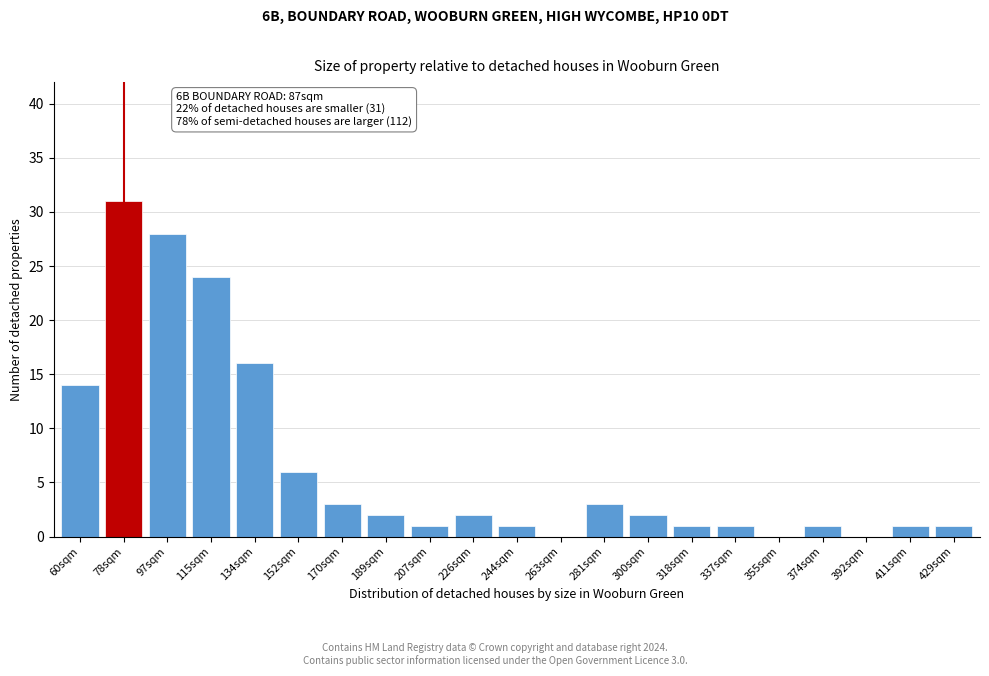

Reading right to left, list all the values displayed in this chart.

429sqm=1	411sqm=1	392sqm=0	374sqm=1	355sqm=0	337sqm=1	318sqm=1	300sqm=2	281sqm=3	263sqm=0	244sqm=1	226sqm=2	207sqm=1	189sqm=2	170sqm=3	152sqm=6	134sqm=16	115sqm=24	97sqm=28	78sqm=31	60sqm=14